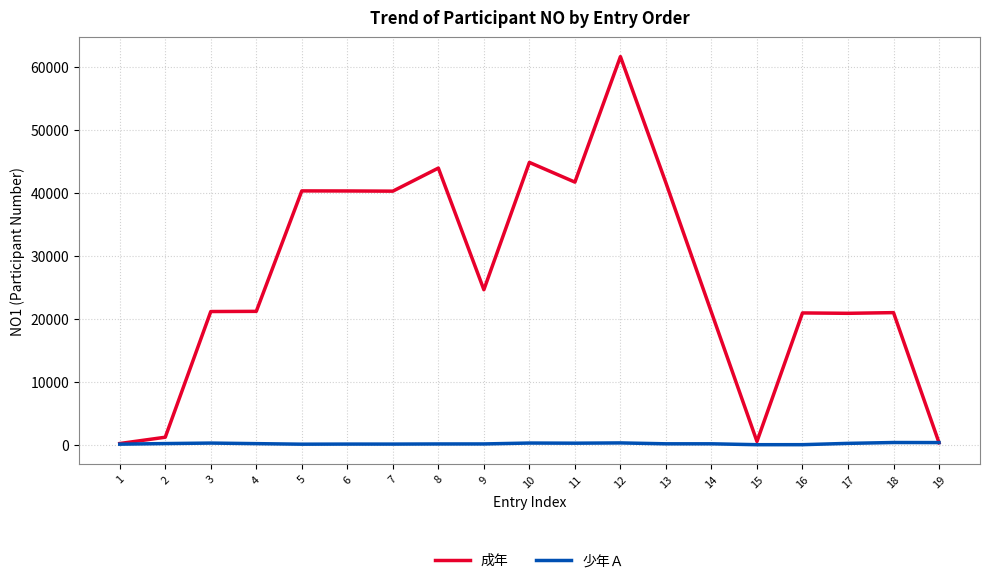

Rank the series by their average value, from lowest to highest.

少年Ａ, 成年